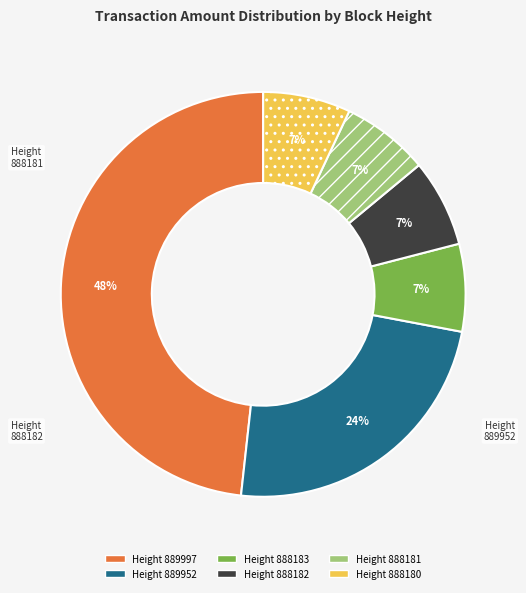

To the nearest percent, what is the average slice percentage?

17%